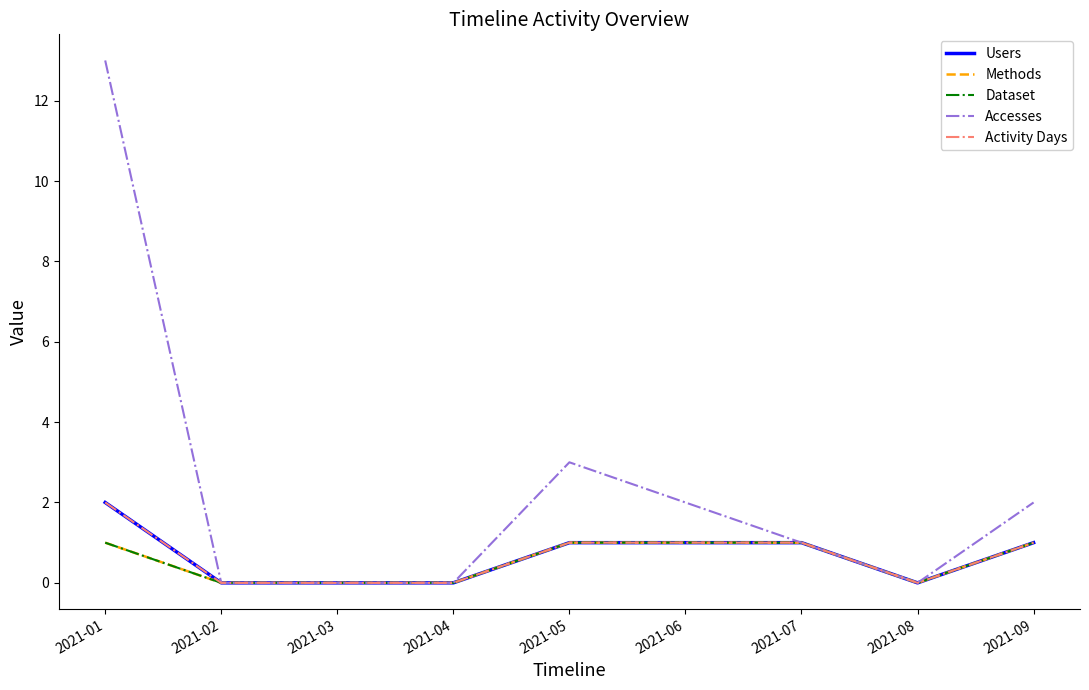

The value of Activity Days at 2021-01 is 2. True or false?

True